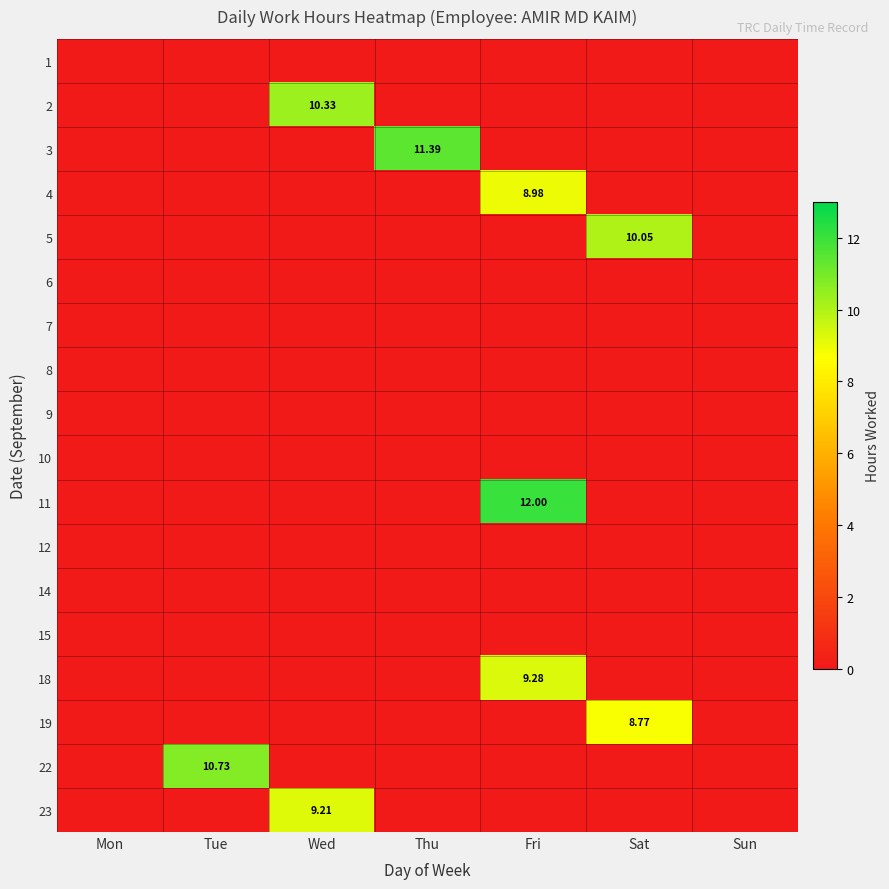

Which category has the lowest value across all series?

Mon